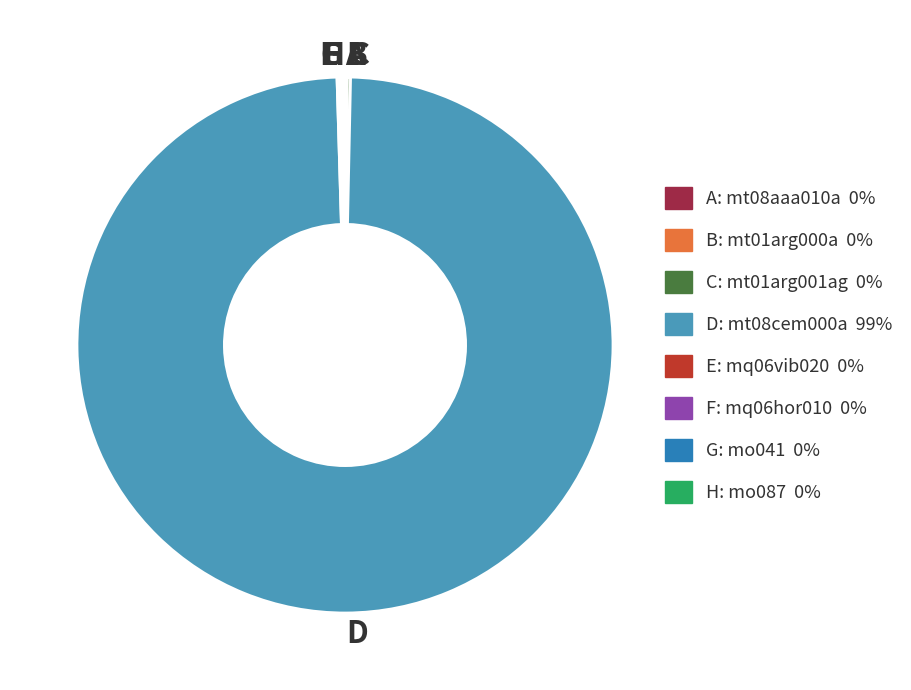

Which slice represents more than half of the pie?

D